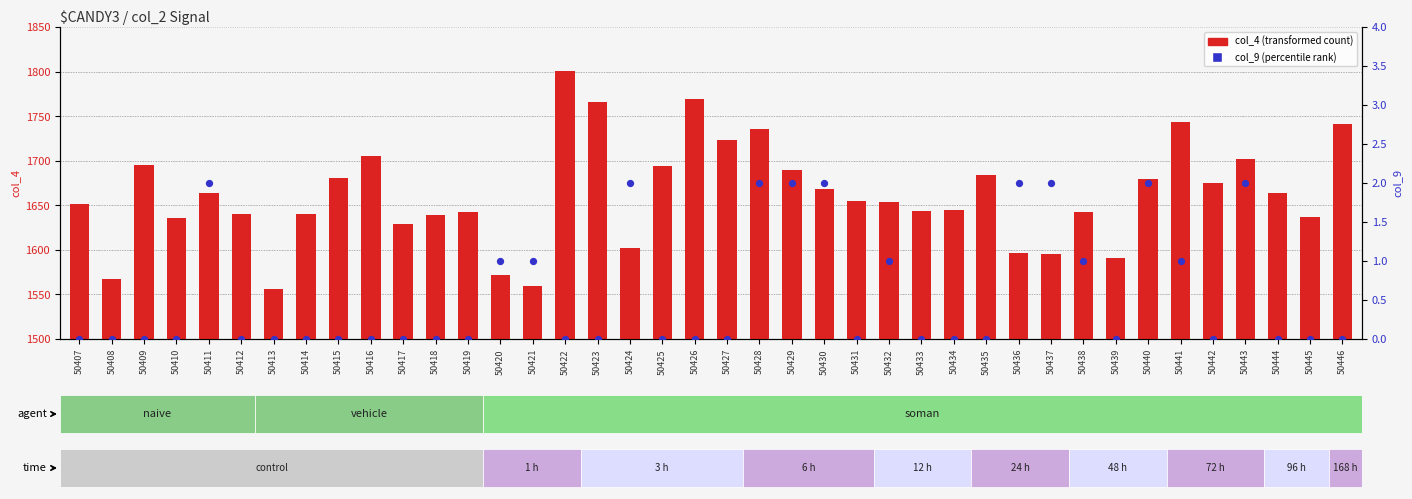

At which category is the sum across all series the highest?

50422